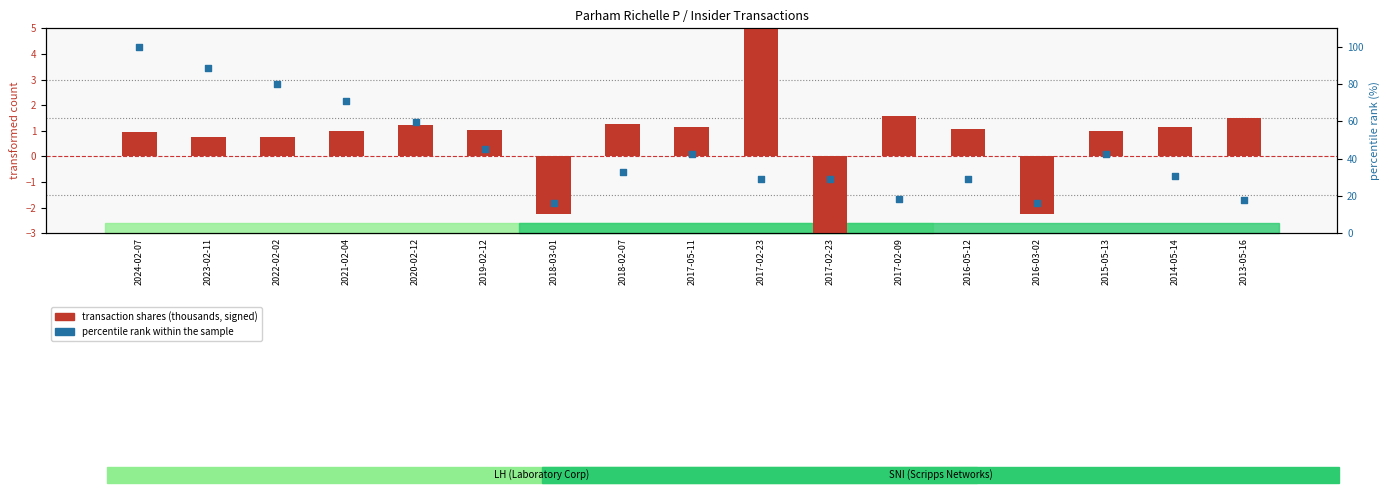

At how many categories does at least one series exceed 42?

8